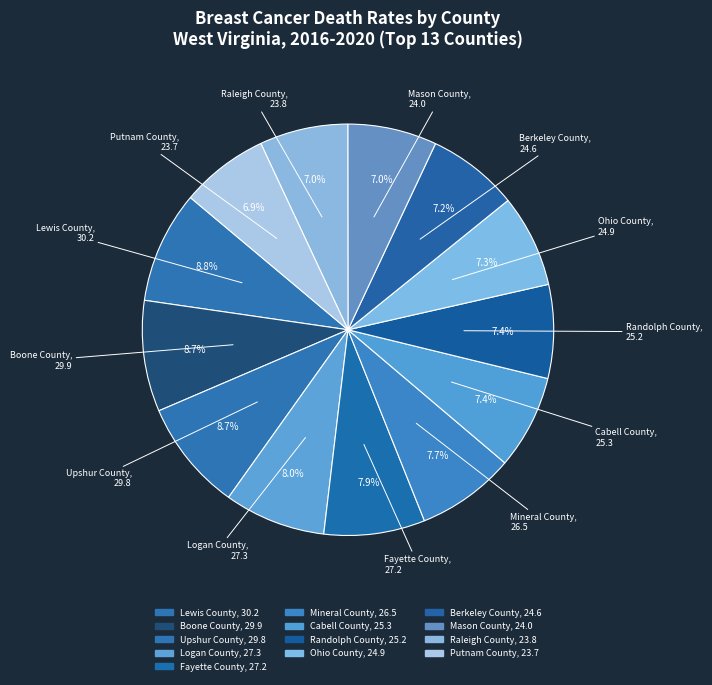

How many segments does this pie chart have?

13